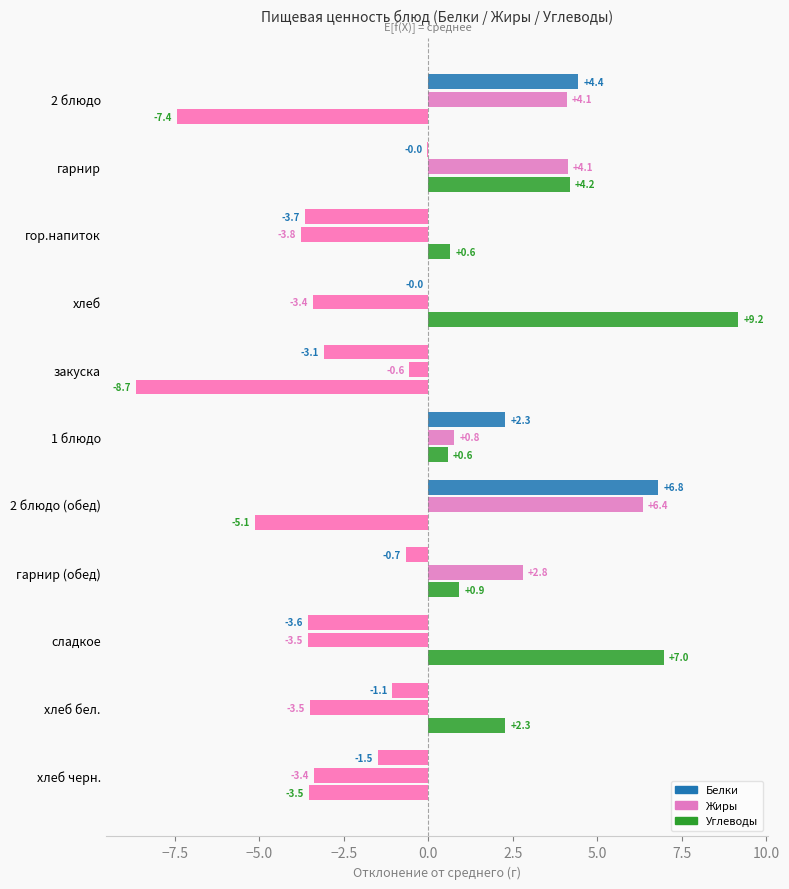

How many values in the Углеводы series exceed 0?

7